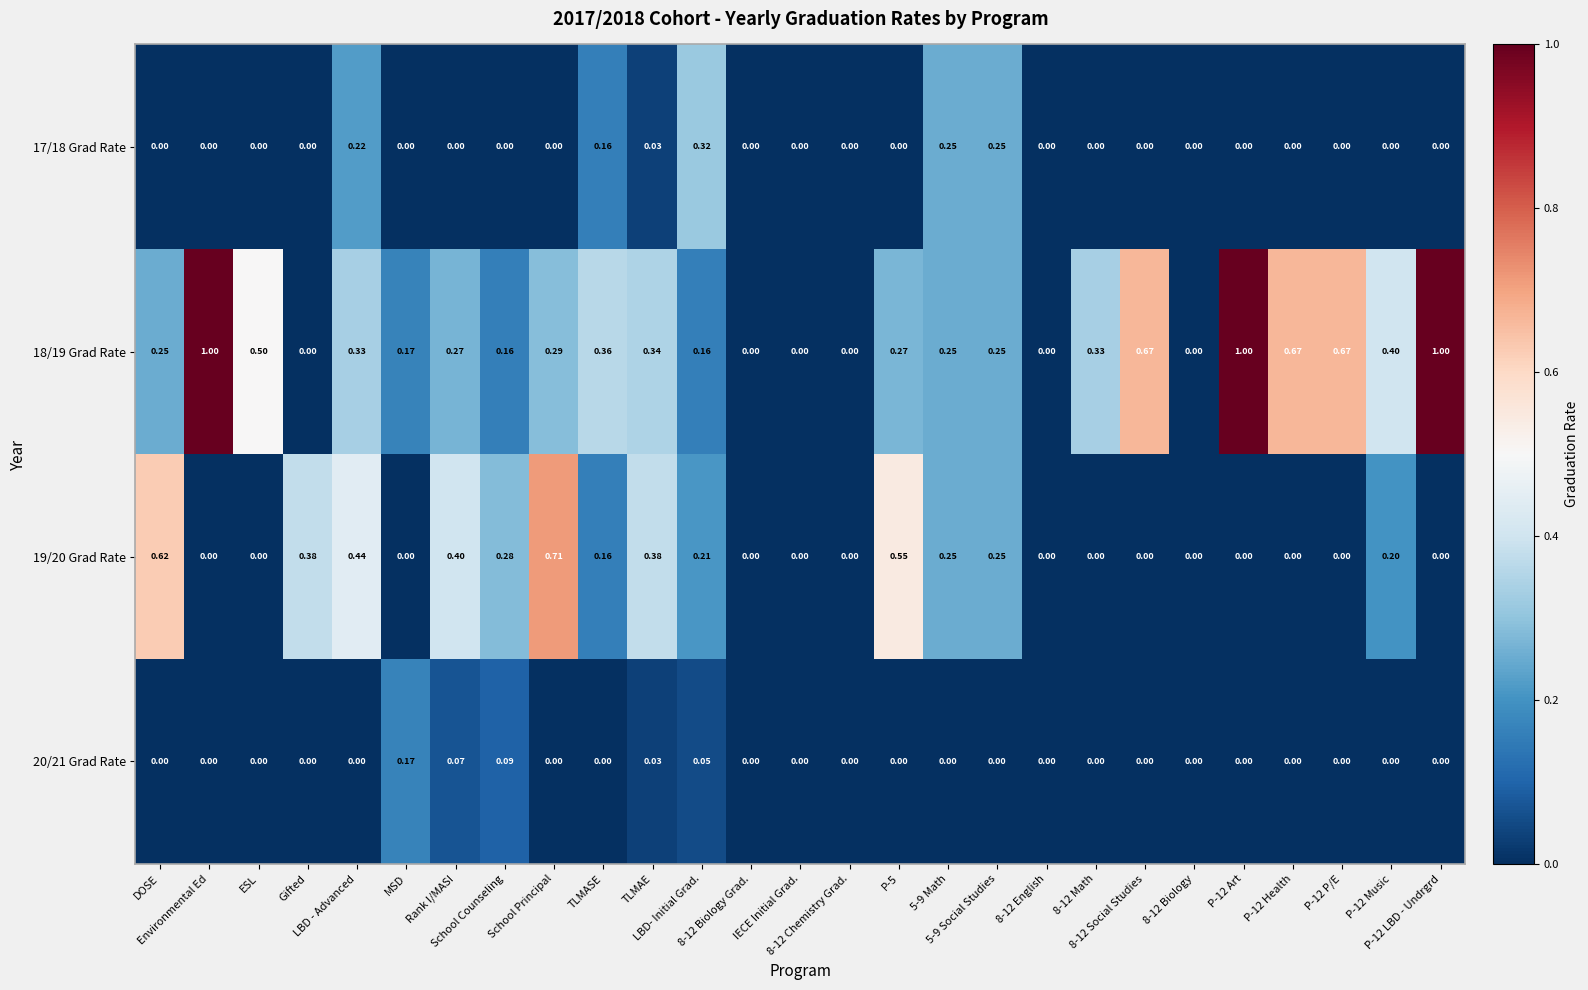

How many data points does each series have?

27